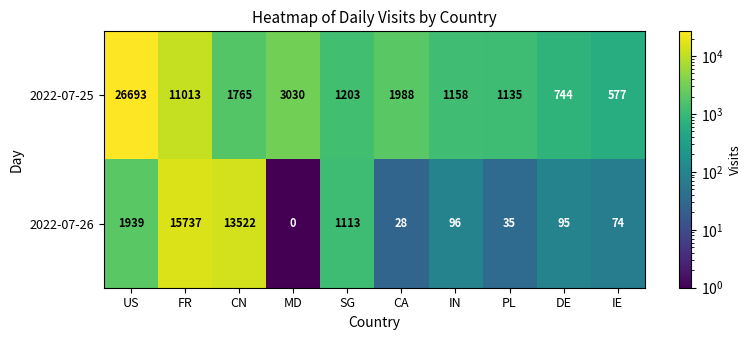

Between IN and PL, which series saw the biggest shift?

2022-07-26